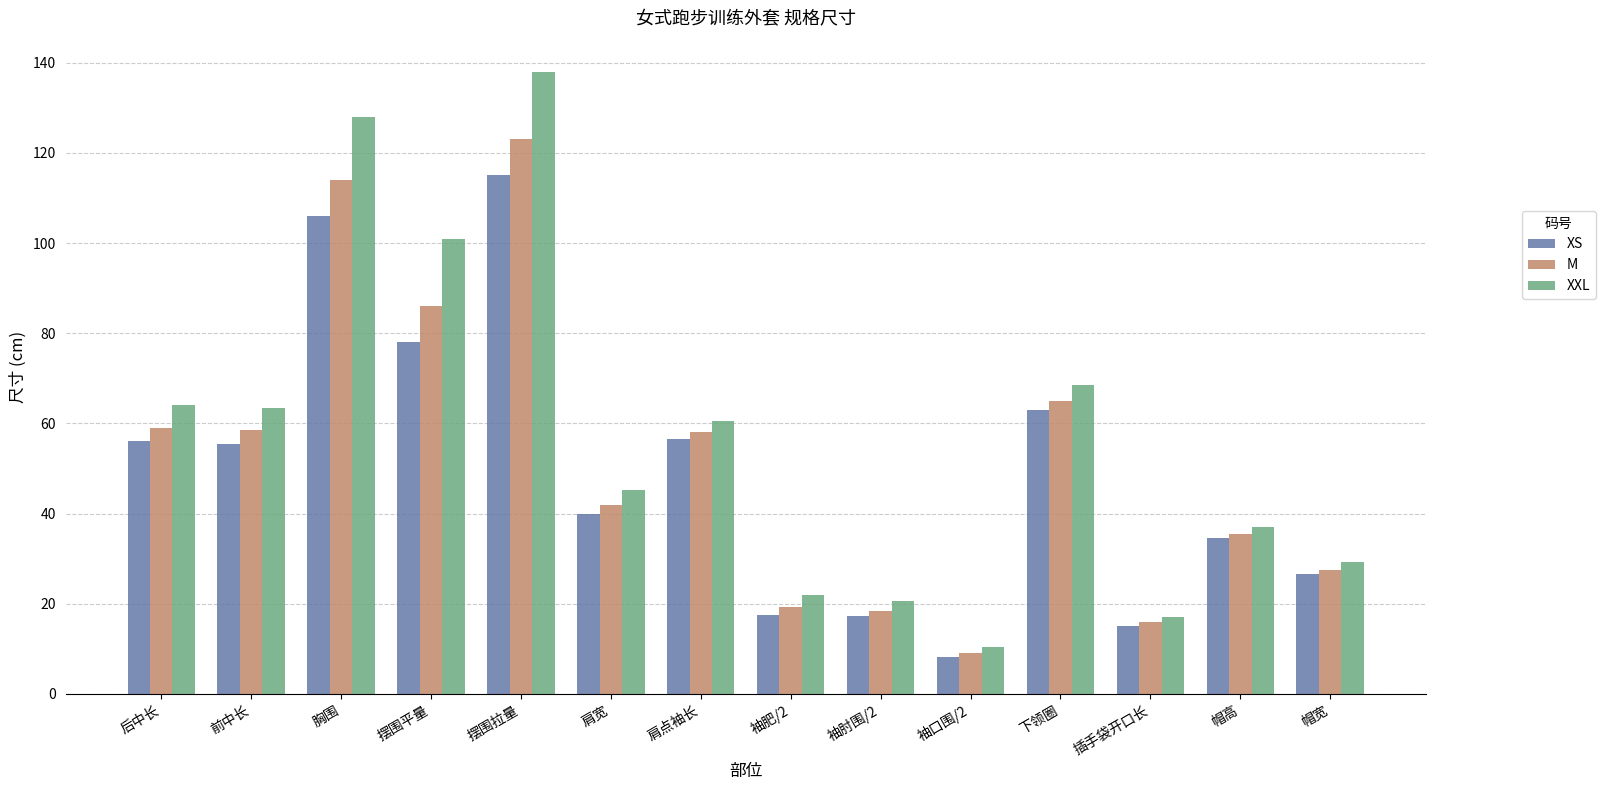

What is the spread (max minus min) of values at 袖口围/2?

2.2